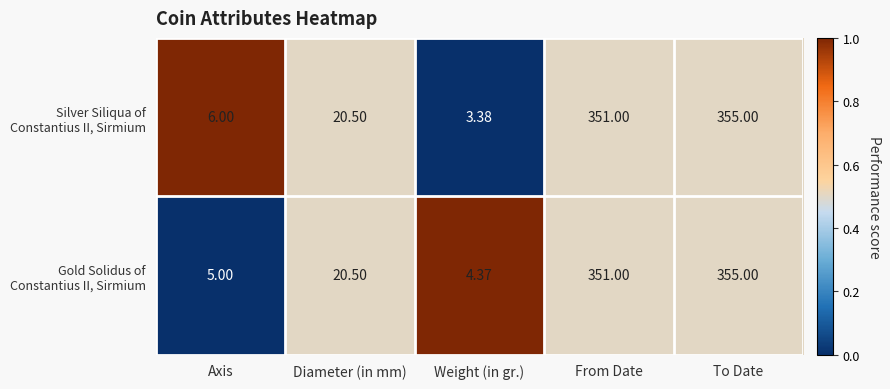

Which category has the highest value across all series?

To Date